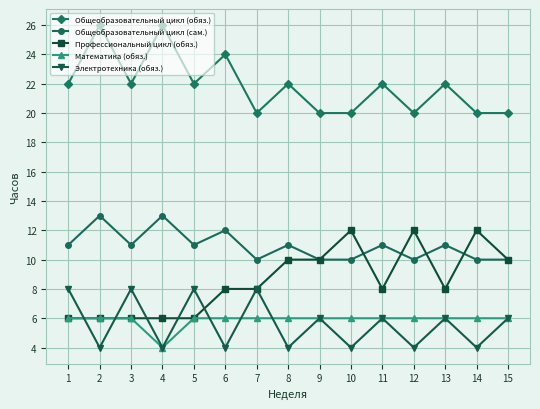

Which series has the largest total across all categories?

Общеобразовательный цикл (обяз.)